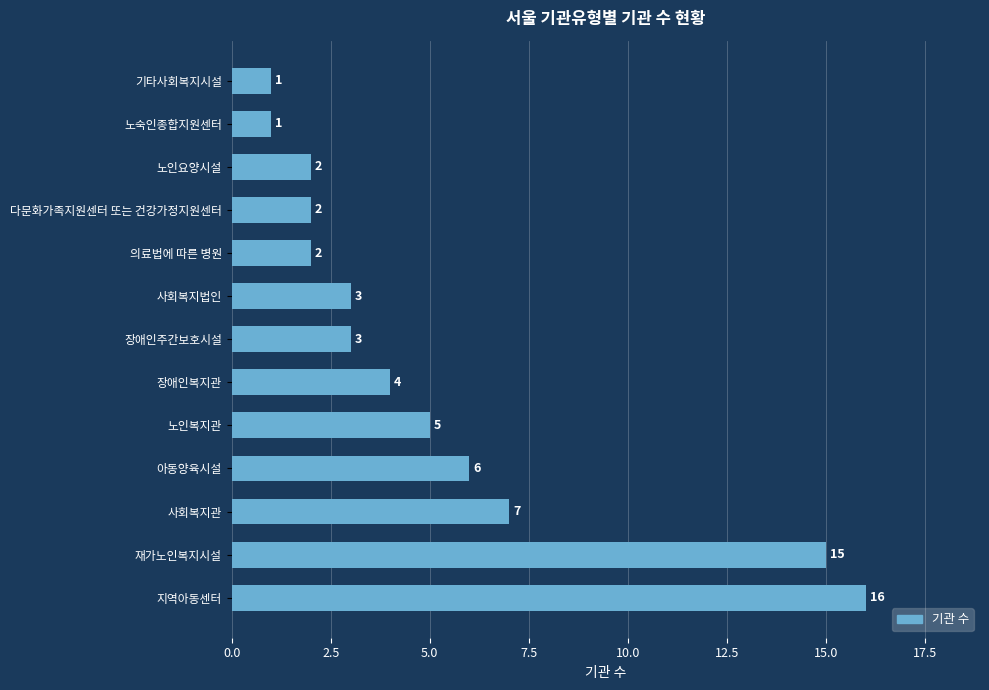

Are the bars horizontal?

Yes